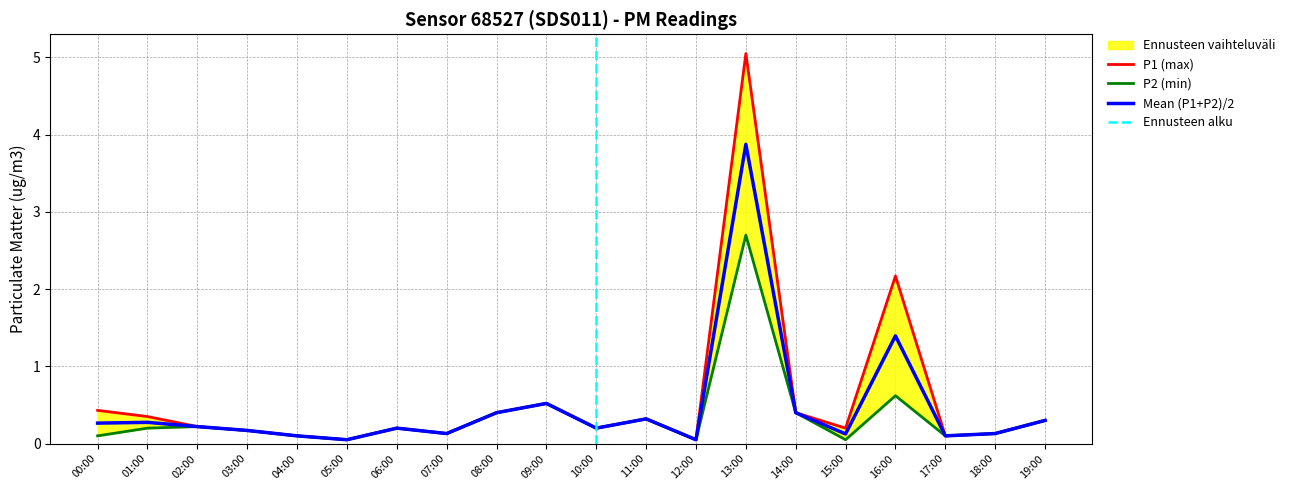

At which category does P1 reach its first local peak?

06:00